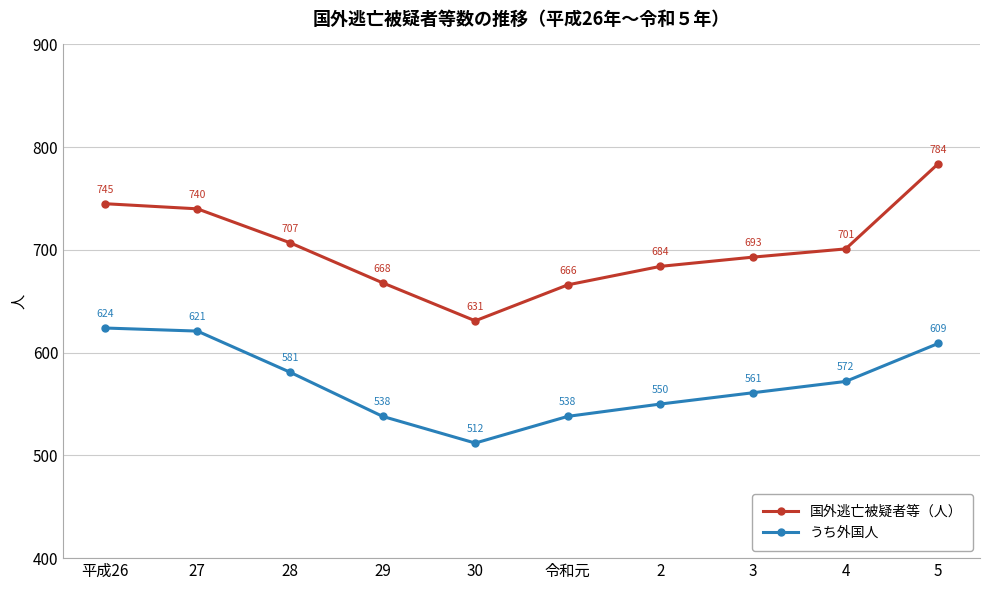

At which category does 国外逃亡被疑者等（人） reach its first local valley?

30